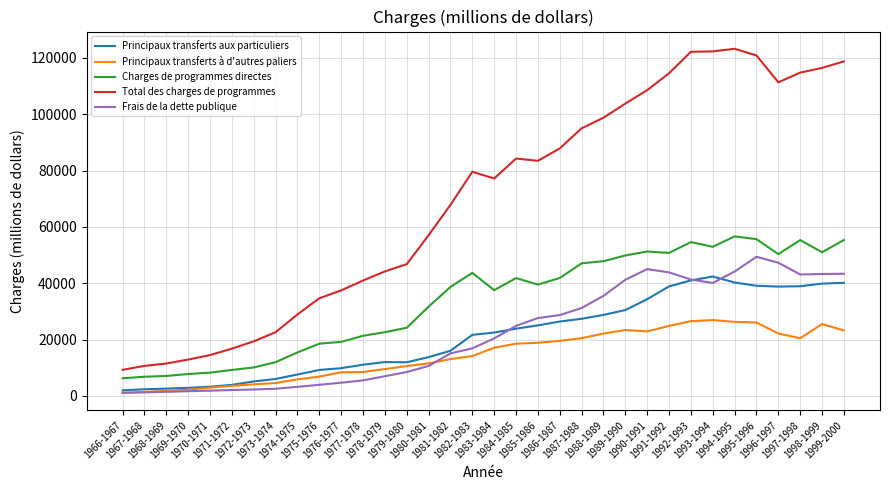

What is the difference between the Charges de programmes directes values at 1978-1979 and 1975-1976?

4070